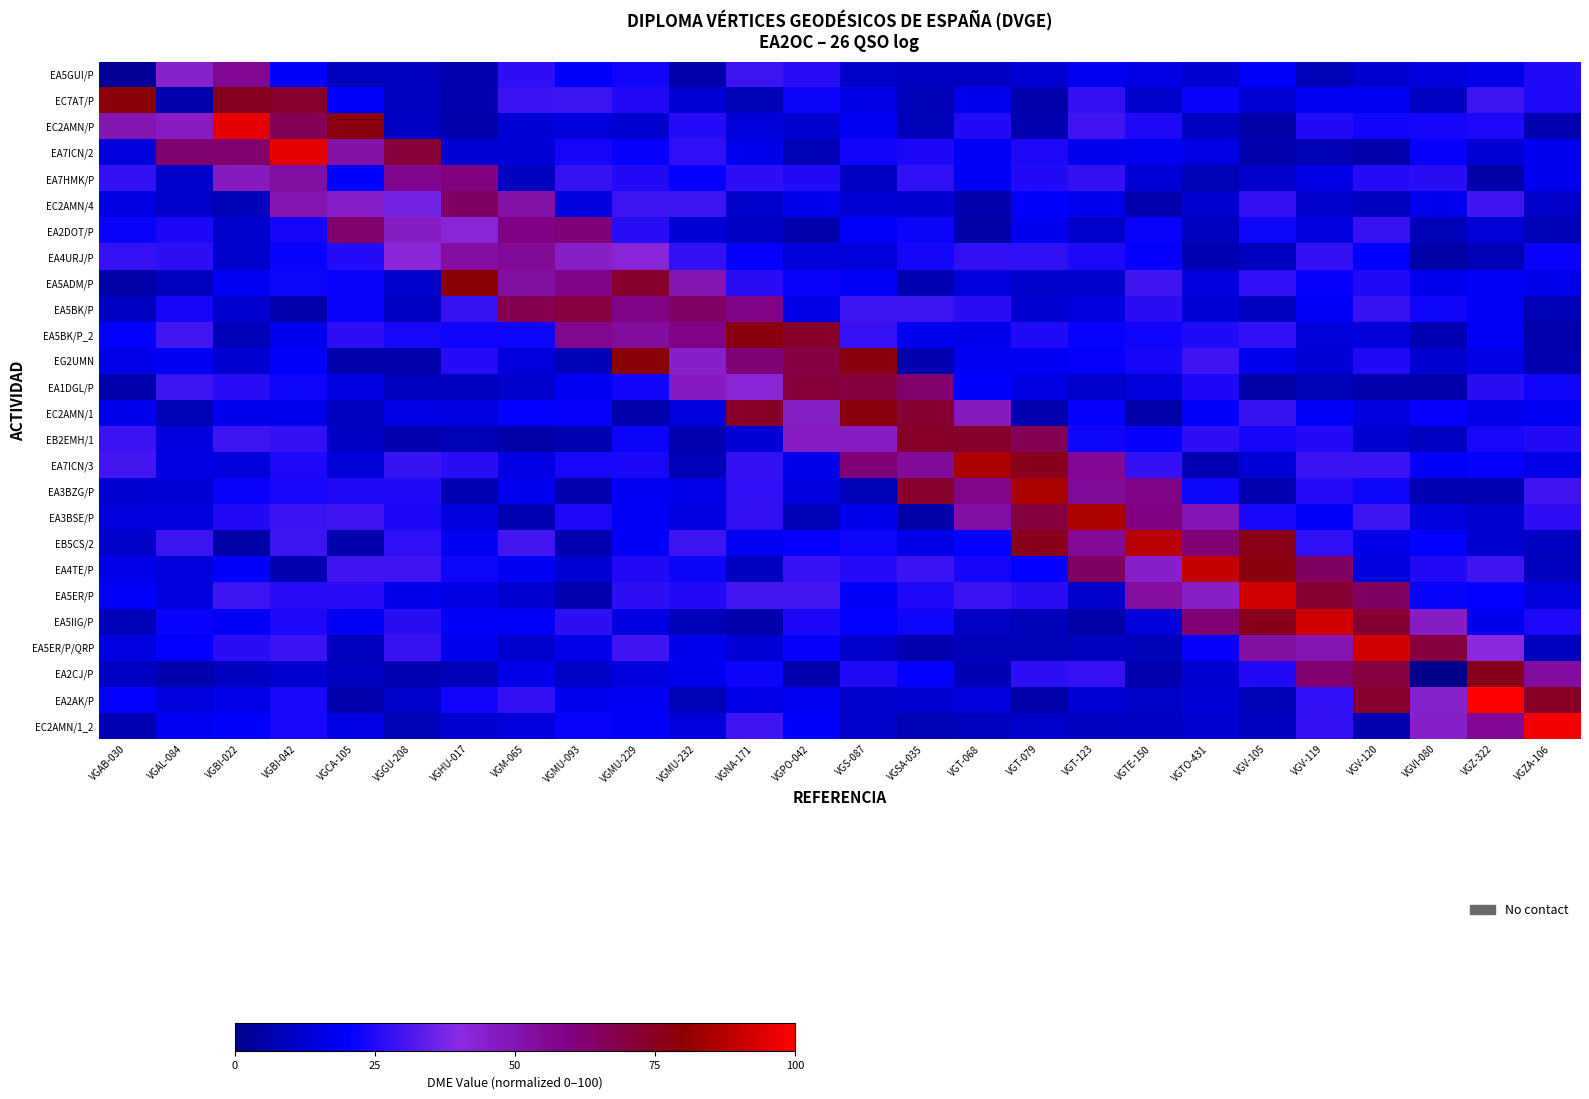

What is the total value across all series at VGV-105?

712.1